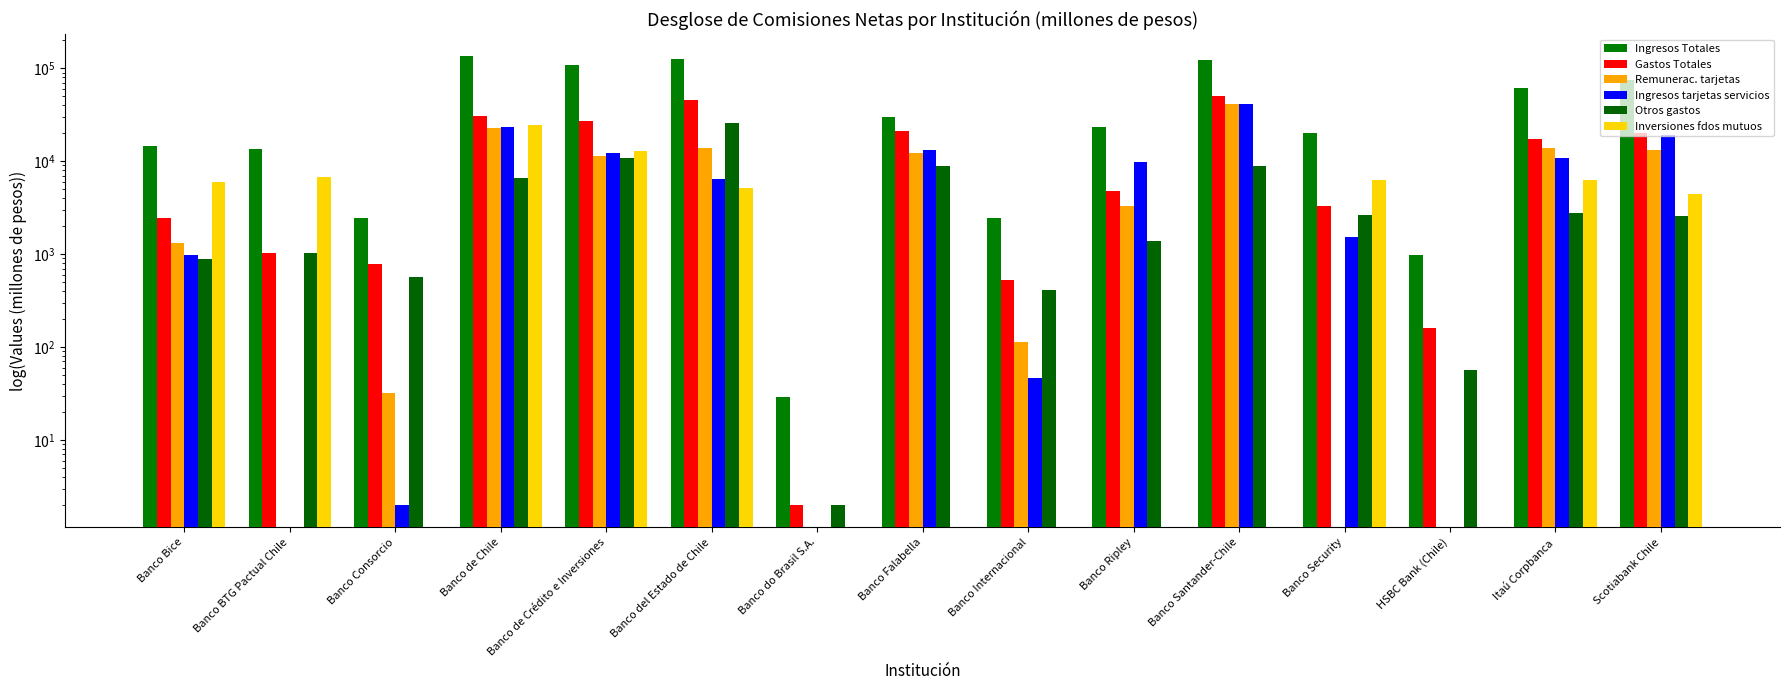

Where is Gastos Totales nearest to the value 25346?

Banco de Crédito e Inversiones